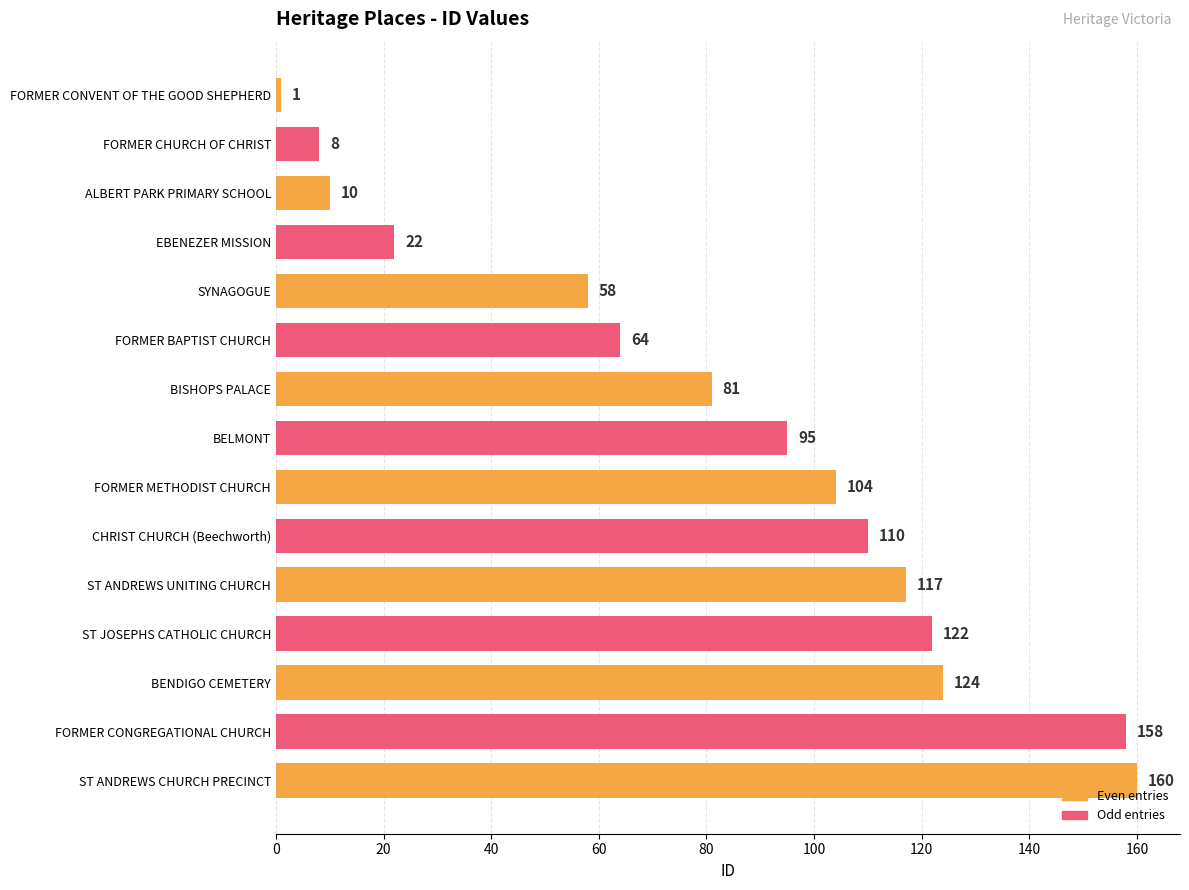

What is the label of the 6th bar from the top?

FORMER BAPTIST CHURCH